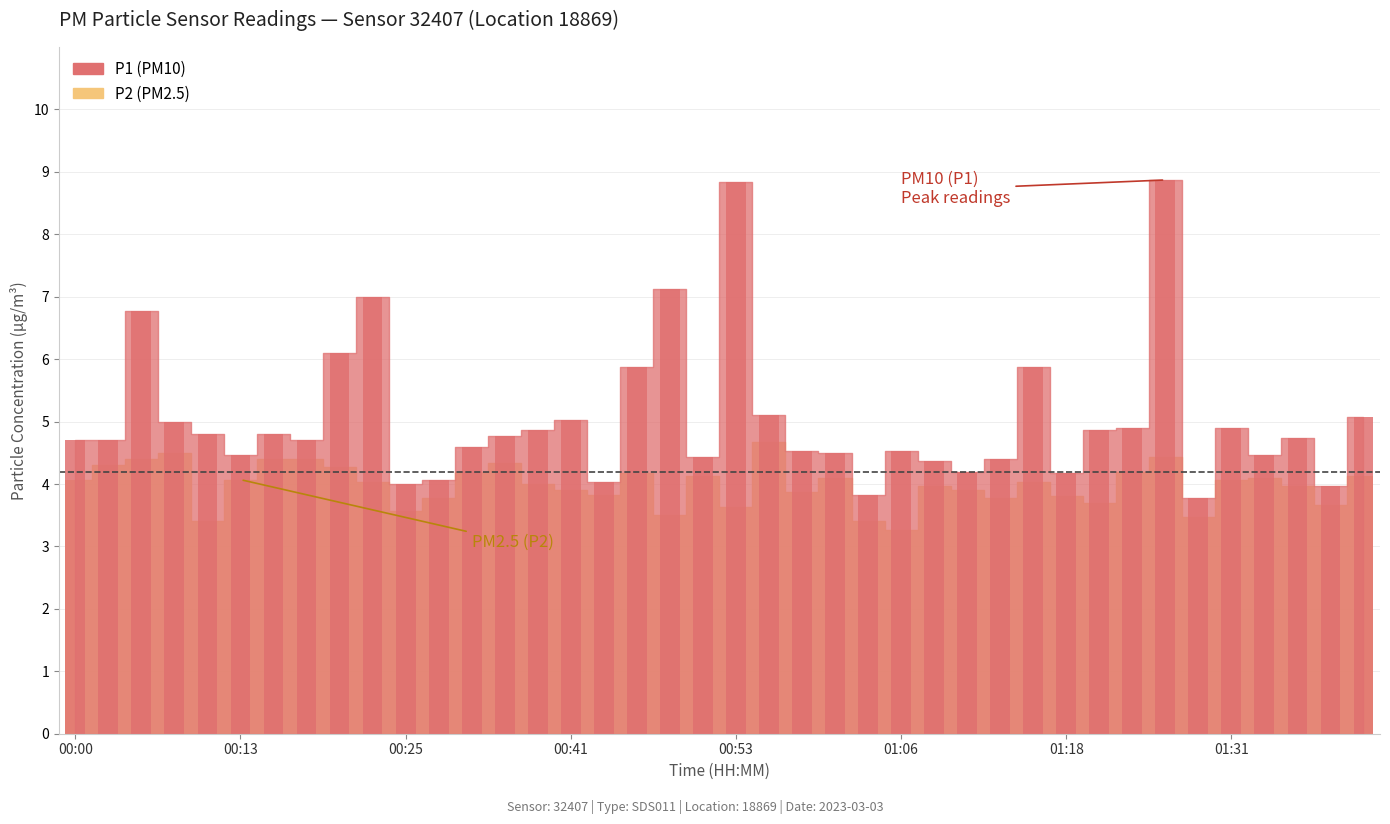

What is the sum of the P1 values at 01:11 and 00:15?

9.0